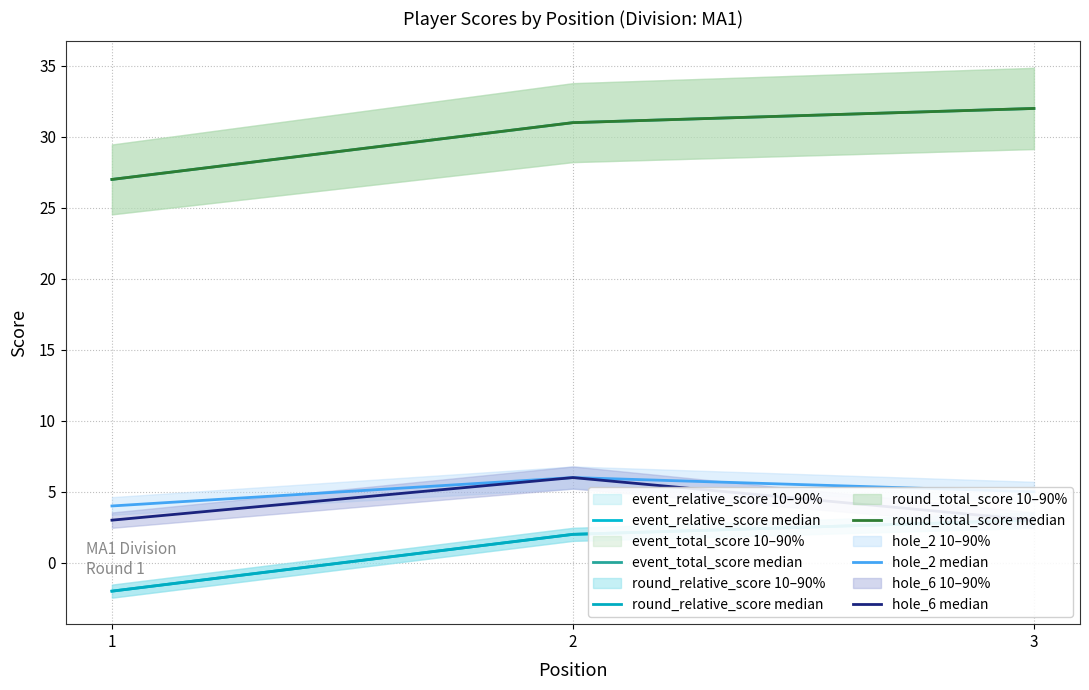

Rank the series by their maximum value, from highest to lowest.

event_total_score median, round_total_score median, hole_2 median, hole_6 median, event_relative_score median, round_relative_score median